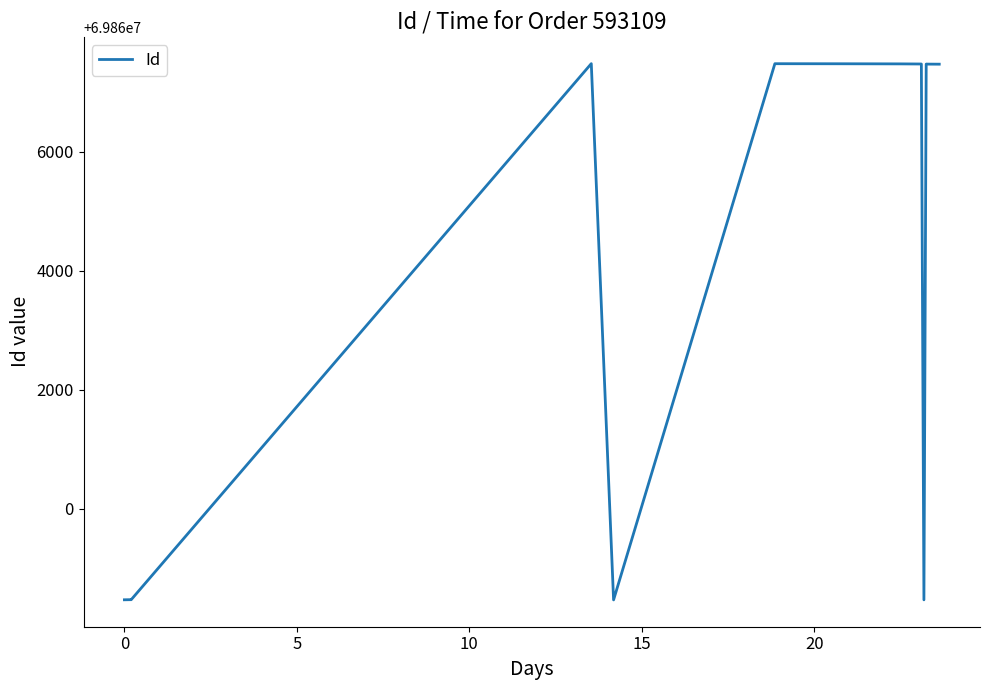

What is the difference between the maximum and minimum values?

9006